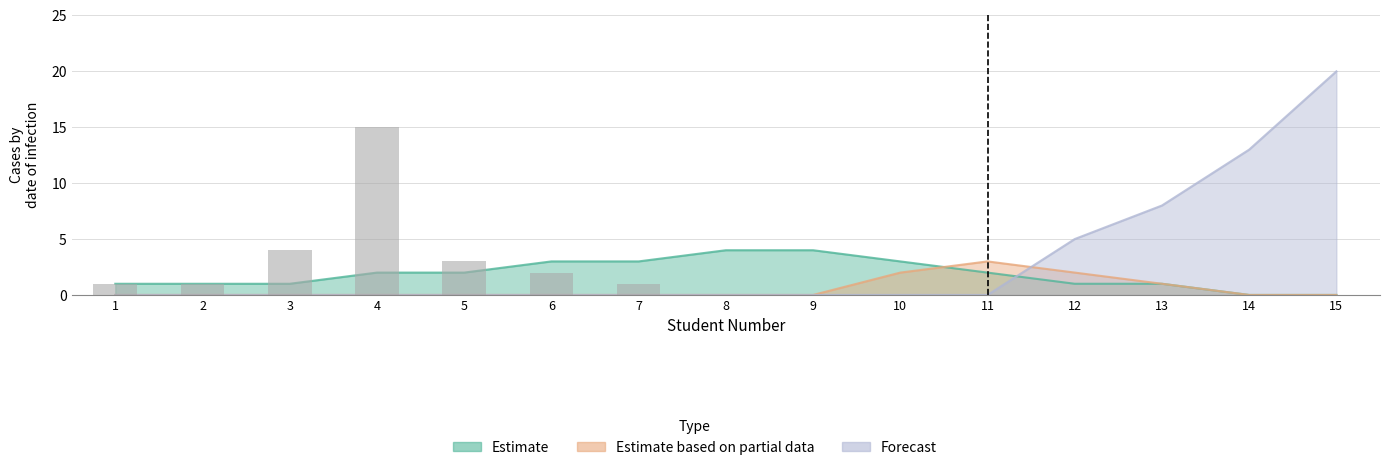

What is the total value across all series at 15?

20